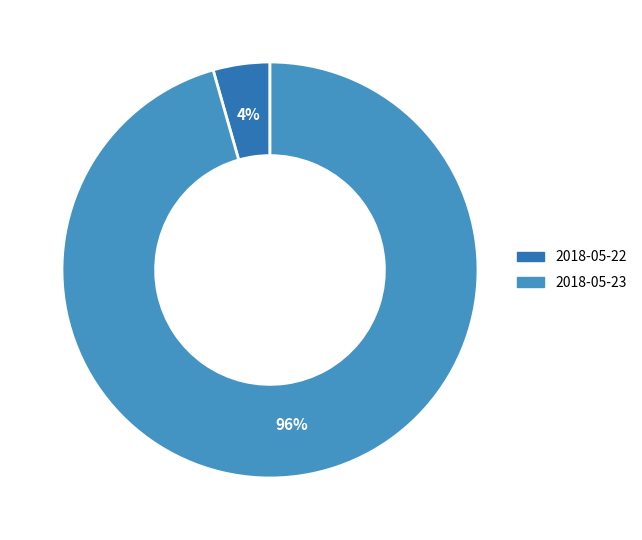

Does 2018-05-23 account for over 50% of the chart?

Yes